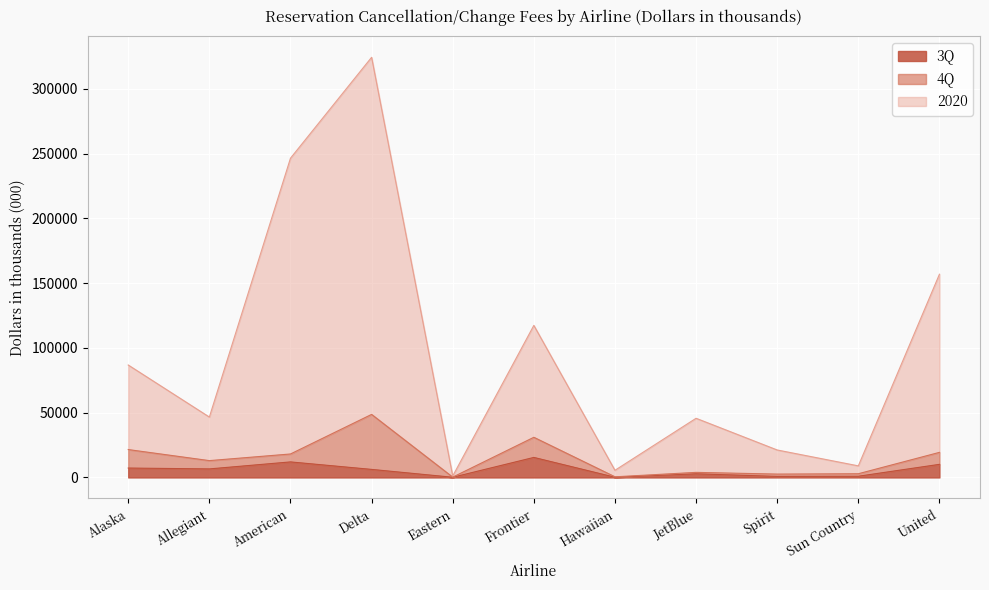

What is the label of the 11th point from the right?

Alaska